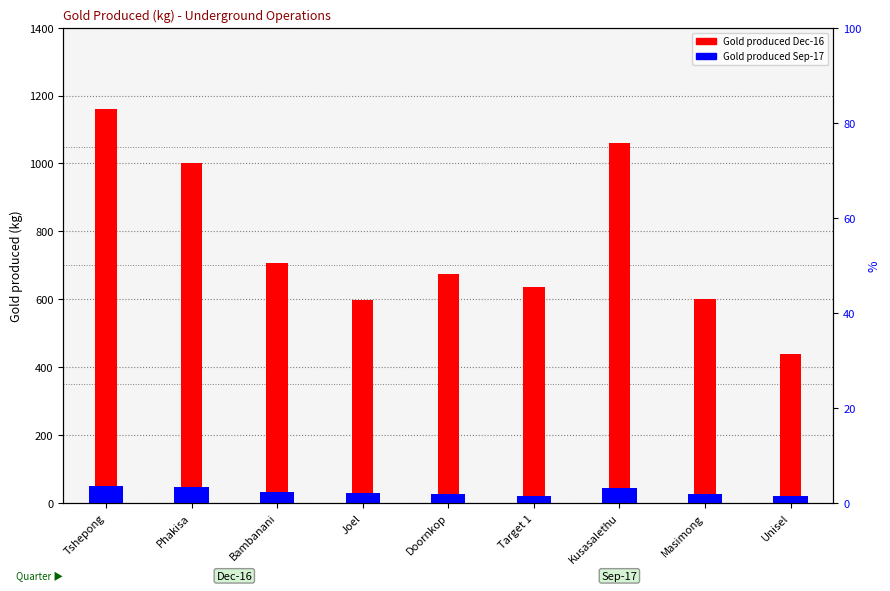

Which series has the widest spread of values?

Gold produced Dec-16